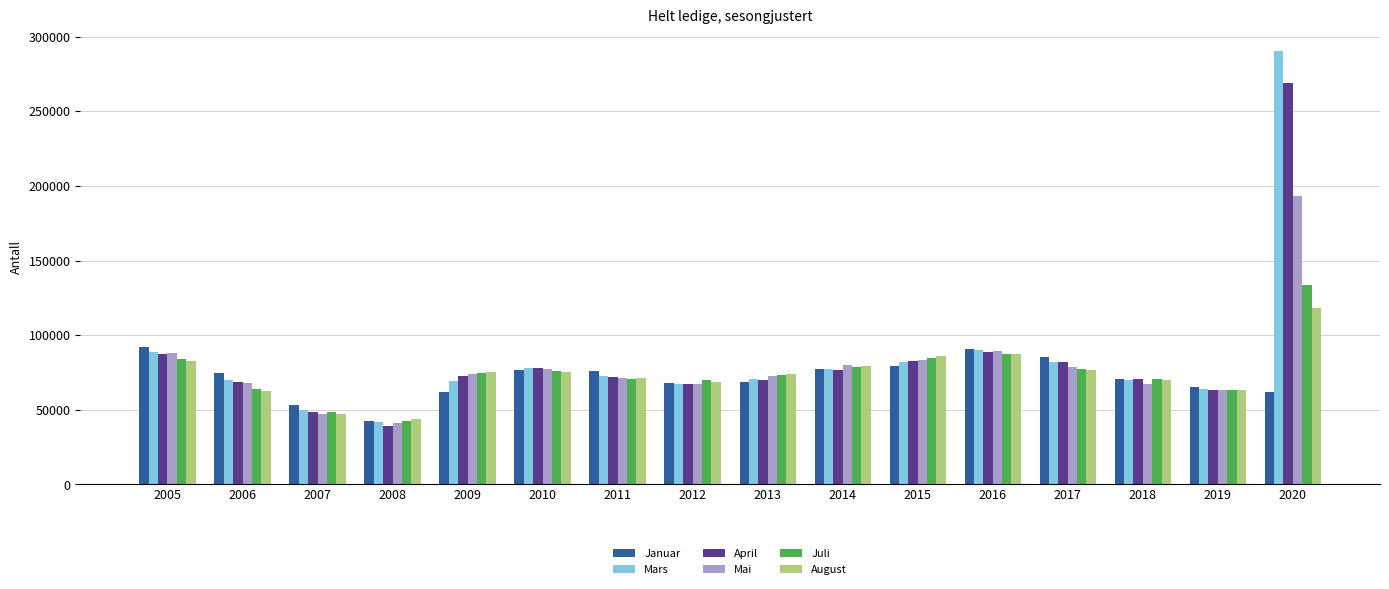

At how many categories does at least one series exceed 148238?

1